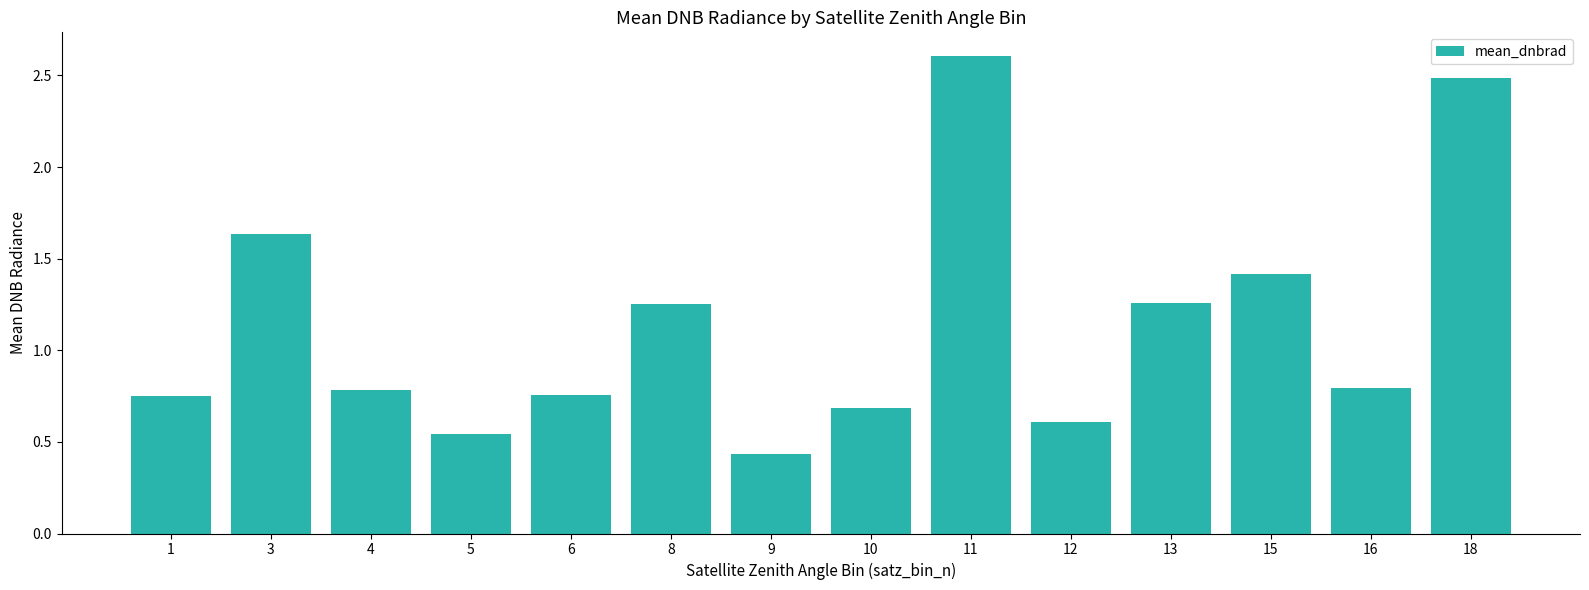

At which category does the chart reach its peak across all series?

11